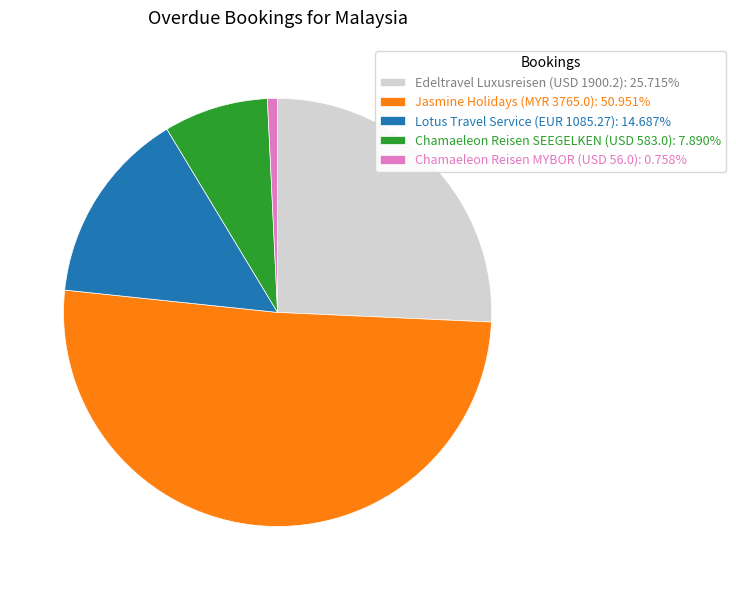

Is the sum of Chamaeleon Reisen SEEGELKEN (USD 583.0): 7.890% and Chamaeleon Reisen MYBOR (USD 56.0): 0.758% greater than half?

No